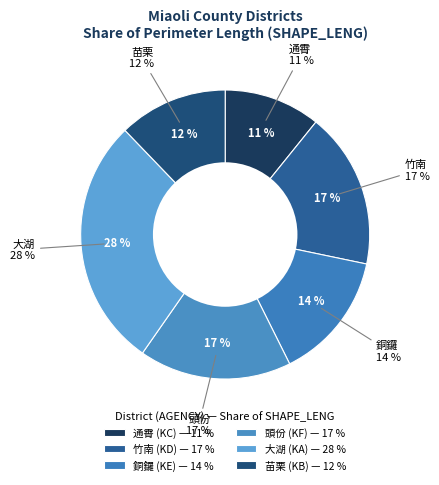

Rank the categories by value from lowest to highest.

通霄 (KC), 苗栗 (KB), 銅鑼 (KE), 頭份 (KF), 竹南 (KD), 大湖 (KA)